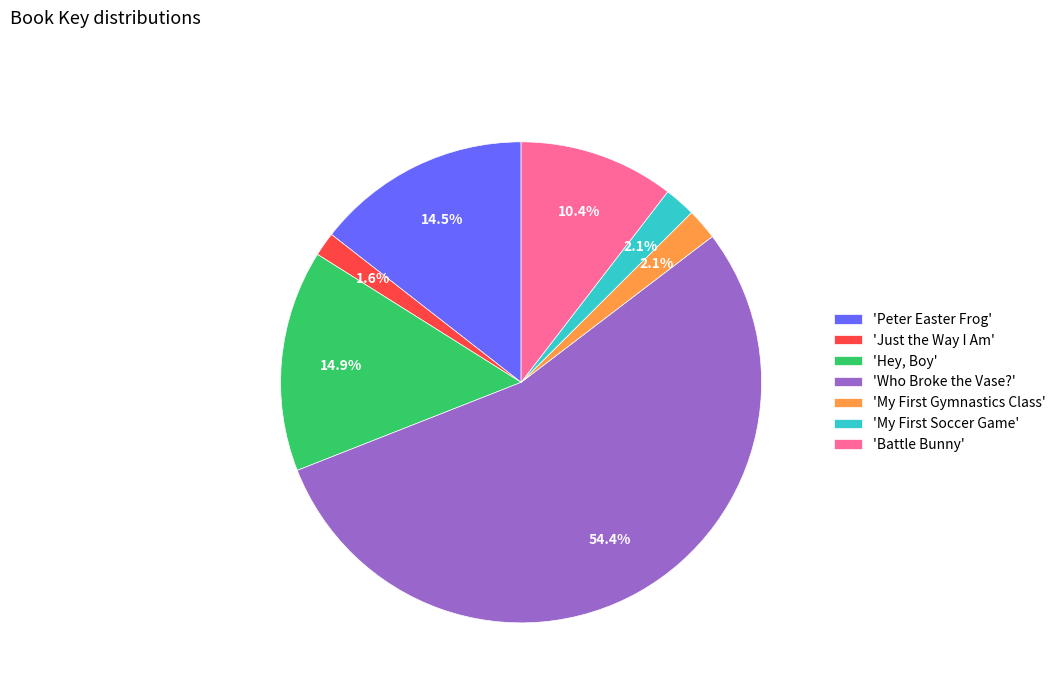

What portion of the pie excludes 'Peter Easter Frog'?

85.5%